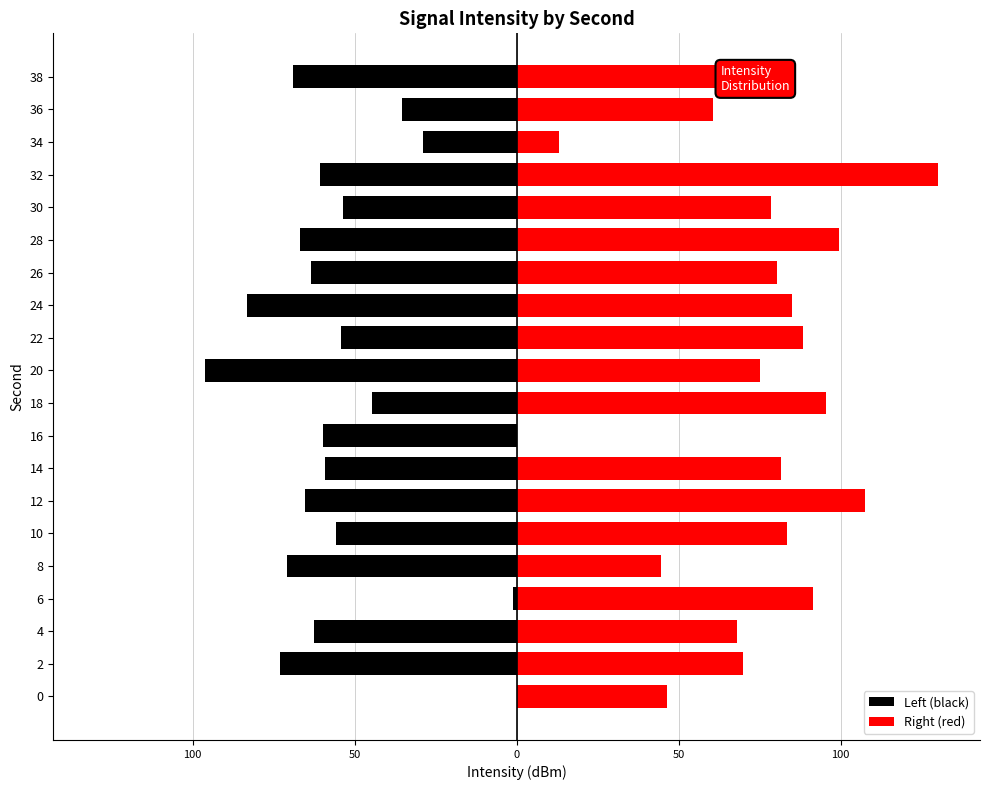

What is the sum of all Right (red) values?

1484.7